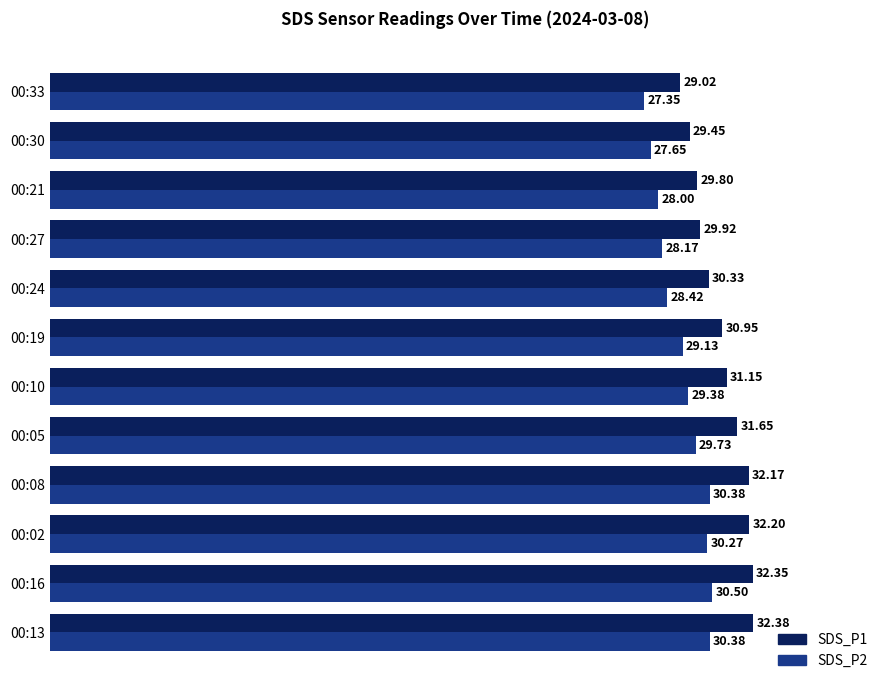

What is the sum of all SDS_P1 values?

371.4